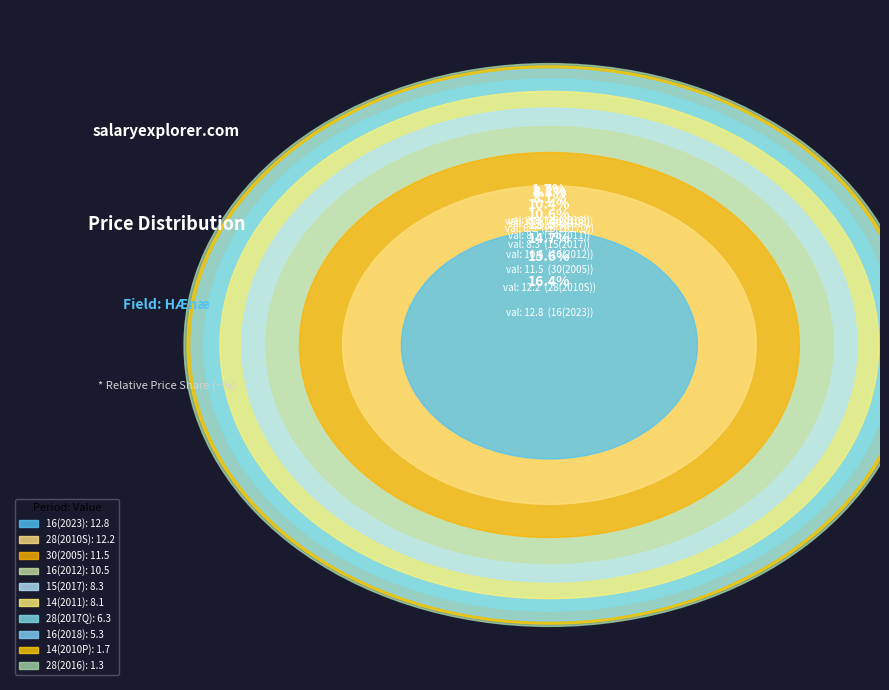

Is 16 the majority of the pie?

No